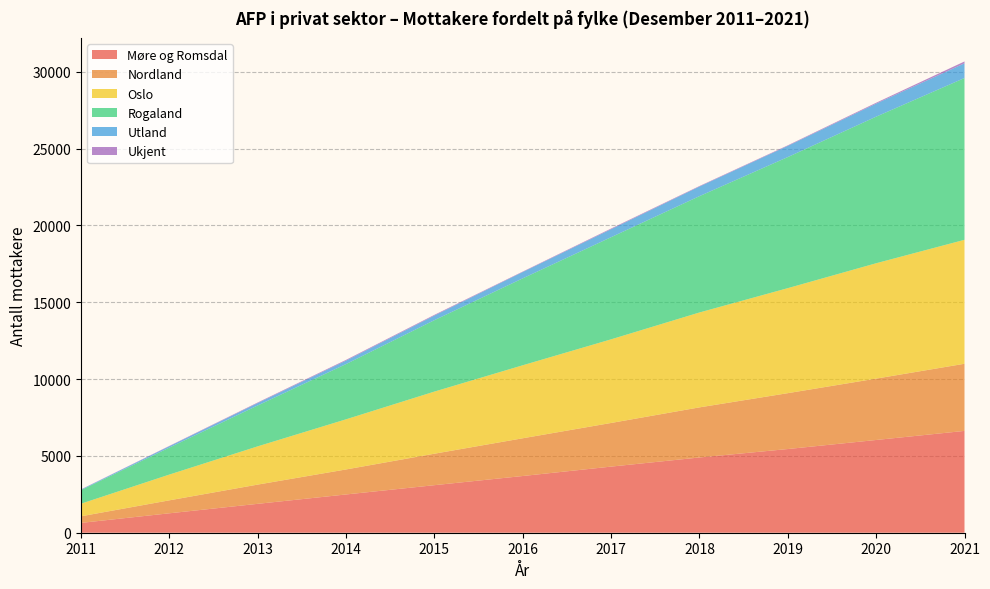

Reading right to left, extract all data points from this chart.

Møre og Romsdal: 2021=6628	2020=6037	2019=5448	2018=4898	2017=4304	2016=3692	2015=3095	2014=2491	2013=1881	2012=1265	2011=640
Nordland: 2021=4371	2020=3995	2019=3637	2018=3262	2017=2841	2016=2457	2015=2049	2014=1628	2013=1252	2012=844	2011=430
Oslo: 2021=8069	2020=7510	2019=6836	2018=6177	2017=5444	2016=4752	2015=4044	2014=3264	2013=2490	2012=1677	2011=819
Rogaland: 2021=10532	2020=9542	2019=8533	2018=7573	2017=6649	2016=5659	2015=4649	2014=3597	2013=2661	2012=1758	2011=885
Utland: 2021=958	2020=850	2019=729	2018=625	2017=520	2016=412	2015=300	2014=225	2013=157	2012=87	2011=35
Ukjent: 2021=120	2020=56	2019=35	2018=33	2017=44	2016=29	2015=47	2014=48	2013=38	2012=22	2011=12